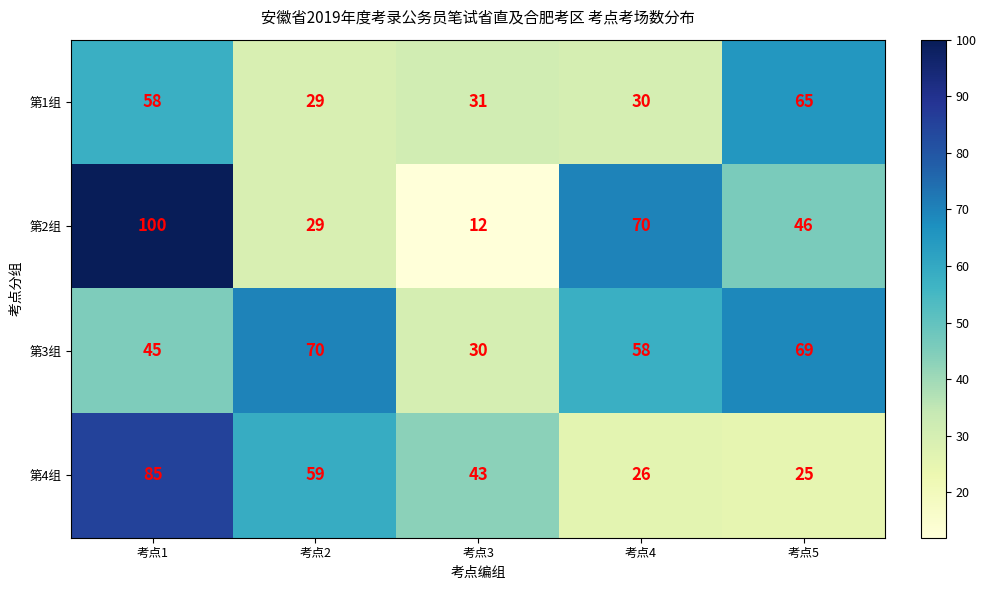

How many series are shown in this chart?

4